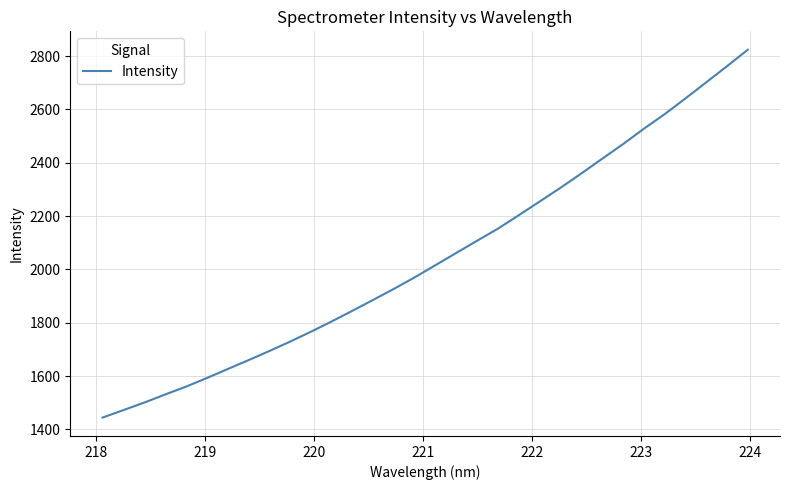

What is the minimum value shown in the chart?

1444.6